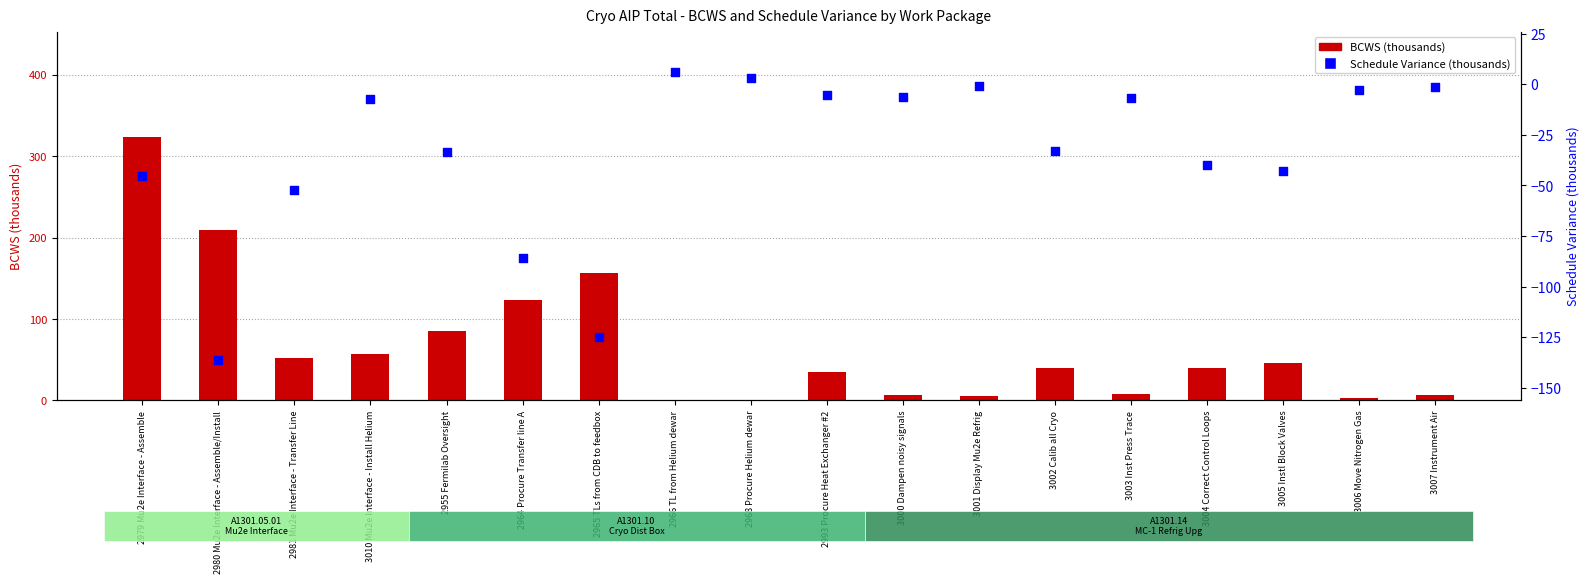

Which series contains the lowest Y value?

Schedule Variance (thousands)